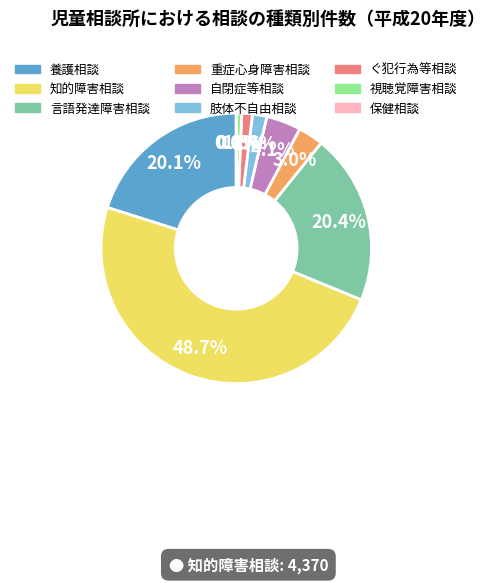

How much of the chart is everything except 知的障害相談?

51.3%